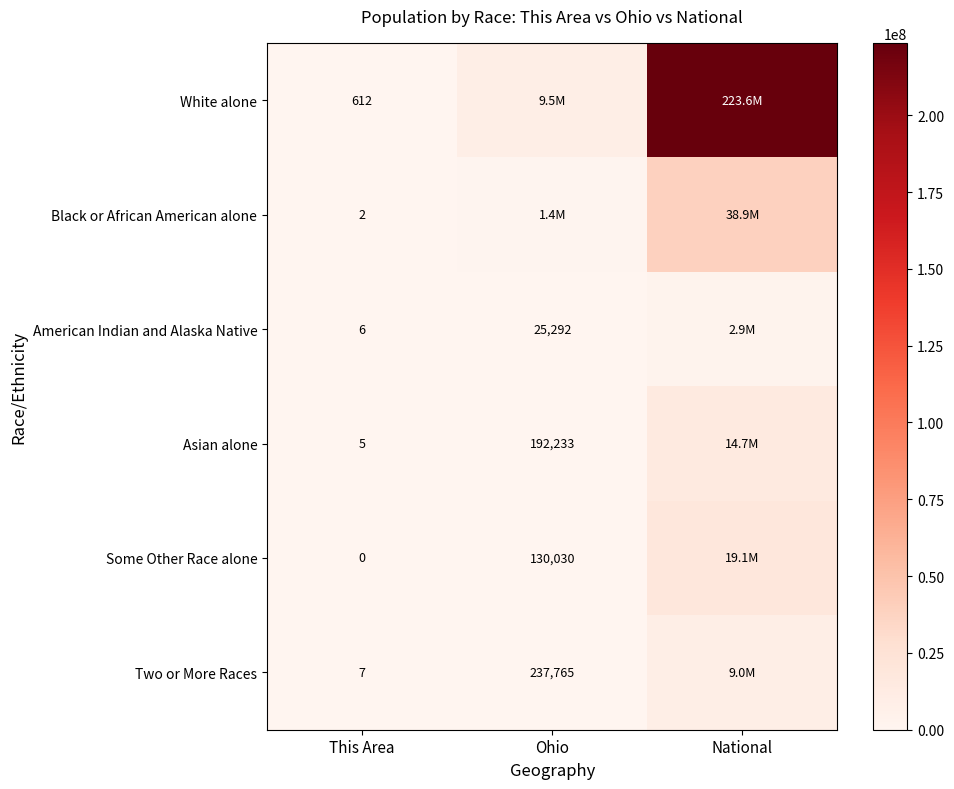

What is the maximum value shown in the chart?

223553265